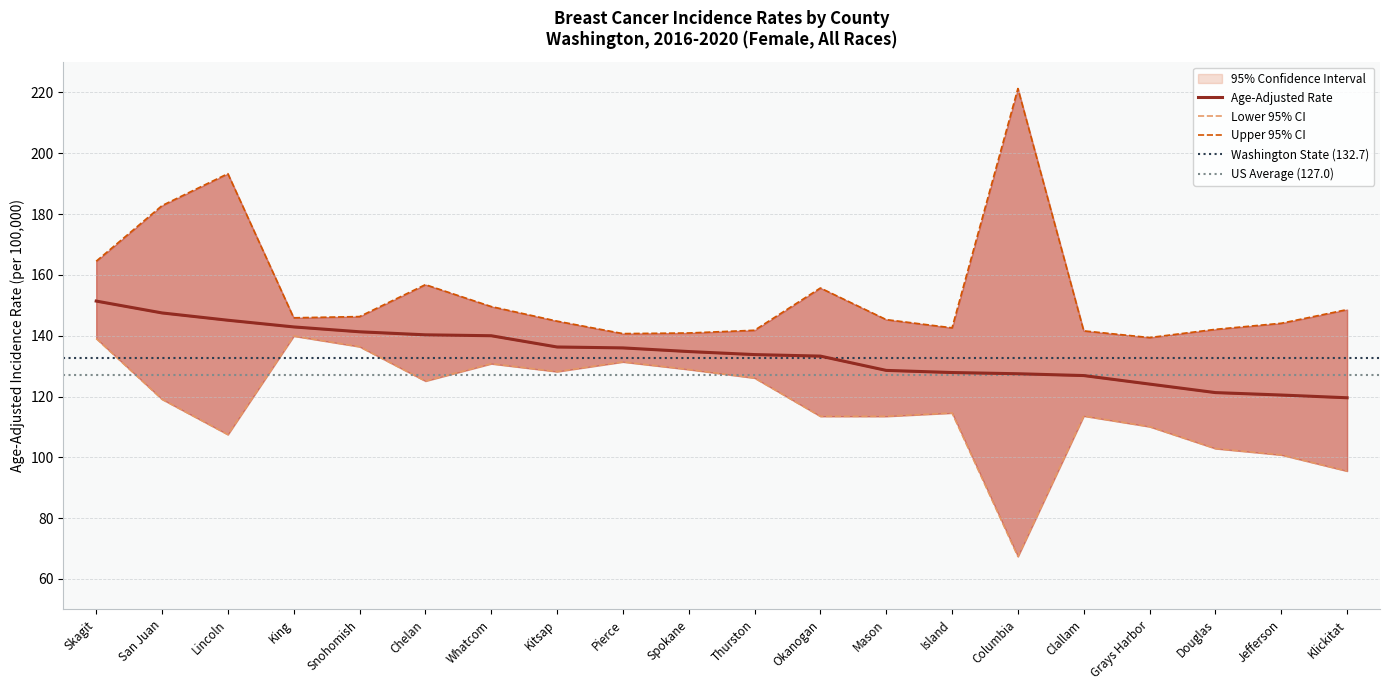

Is the value of Lower 95% CI at Mason greater than the value of Age-Adjusted Rate at Grays Harbor?

No